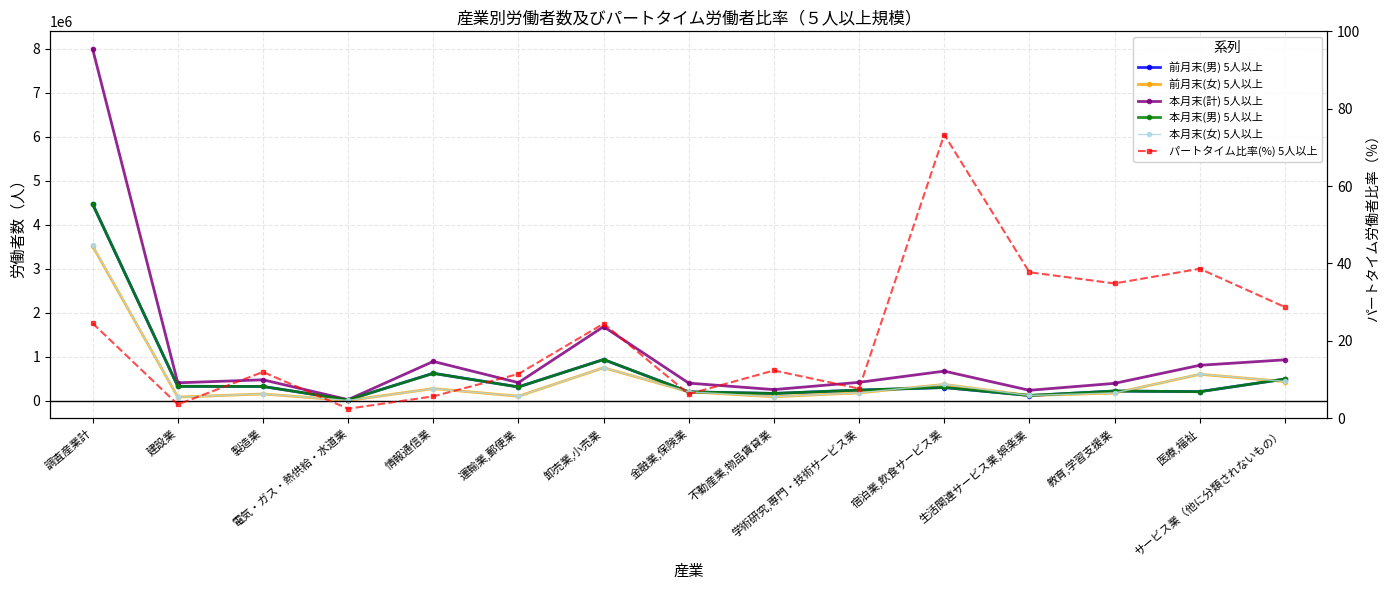

Reading left to right, extract all data points from this chart.

前月末(男) 5人以上: 調査産業計=4467210.0	建設業=324931.0	製造業=321616.0	電気・ガス・熱供給・水道業=17319.0	情報通信業=620897.0	運輸業,郵便業=310229.0	卸売業,小売業=933455.0	金融業,保険業=198950.0	不動産業,物品賃貸業=162734.0	学術研究,専門・技術サービス業=237723.0	宿泊業,飲食サービス業=296641.0	生活関連サービス業,娯楽業=115392.0	教育,学習支援業=216888.0	医療,福祉=202805.0	サービス業（他に分類されないもの）=489404.0
前月末(女) 5人以上: 調査産業計=3512153.0	建設業=79275.0	製造業=150577.0	電気・ガス・熱供給・水道業=3497.0	情報通信業=272658.0	運輸業,郵便業=98907.0	卸売業,小売業=746325.0	金融業,保険業=200628.0	不動産業,物品賃貸業=87036.0	学術研究,専門・技術サービス業=176891.0	宿泊業,飲食サービス業=366369.0	生活関連サービス業,娯楽業=116181.0	教育,学習支援業=171402.0	医療,福祉=597539.0	サービス業（他に分類されないもの）=433246.0
本月末(計) 5人以上: 調査産業計=7993838.0	建設業=403792.0	製造業=472701.0	電気・ガス・熱供給・水道業=21182.0	情報通信業=890121.0	運輸業,郵便業=408459.0	卸売業,小売業=1681065.0	金融業,保険業=396980.0	不動産業,物品賃貸業=250027.0	学術研究,専門・技術サービス業=415151.0	宿泊業,飲食サービス業=669684.0	生活関連サービス業,娯楽業=233926.0	教育,学習支援業=391789.0	医療,福祉=802411.0	サービス業（他に分類されないもの）=926801.0
本月末(男) 5人以上: 調査産業計=4468498.0	建設業=324377.0	製造業=321585.0	電気・ガス・熱供給・水道業=17565.0	情報通信業=618569.0	運輸業,郵便業=309776.0	卸売業,小売業=932783.0	金融業,保険業=197740.0	不動産業,物品賃貸業=162590.0	学術研究,専門・技術サービス業=238432.0	宿泊業,飲食サービス業=298791.0	生活関連サービス業,娯楽業=116781.0	教育,学習支援業=218371.0	医療,福祉=202149.0	サービス業（他に分類されないもの）=490850.0
本月末(女) 5人以上: 調査産業計=3525340.0	建設業=79415.0	製造業=151116.0	電気・ガス・熱供給・水道業=3617.0	情報通信業=271552.0	運輸業,郵便業=98683.0	卸売業,小売業=748282.0	金融業,保険業=199240.0	不動産業,物品賃貸業=87437.0	学術研究,専門・技術サービス業=176719.0	宿泊業,飲食サービス業=370893.0	生活関連サービス業,娯楽業=117145.0	教育,学習支援業=173418.0	医療,福祉=600262.0	サービス業（他に分類されないもの）=435951.0
パートタイム比率(%) 5人以上: 調査産業計=24.5	建設業=3.5	製造業=11.9	電気・ガス・熱供給・水道業=2.4	情報通信業=5.6	運輸業,郵便業=11.4	卸売業,小売業=24.4	金融業,保険業=6.2	不動産業,物品賃貸業=12.3	学術研究,専門・技術サービス業=7.6	宿泊業,飲食サービス業=73.3	生活関連サービス業,娯楽業=37.7	教育,学習支援業=34.8	医療,福祉=38.6	サービス業（他に分類されないもの）=28.7